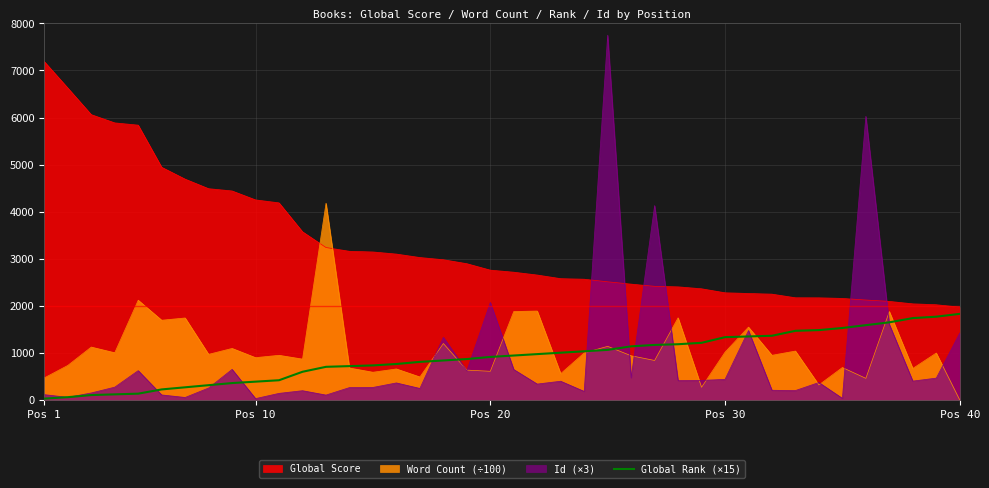

Which series has the largest range (max minus min)?

Id (×3)